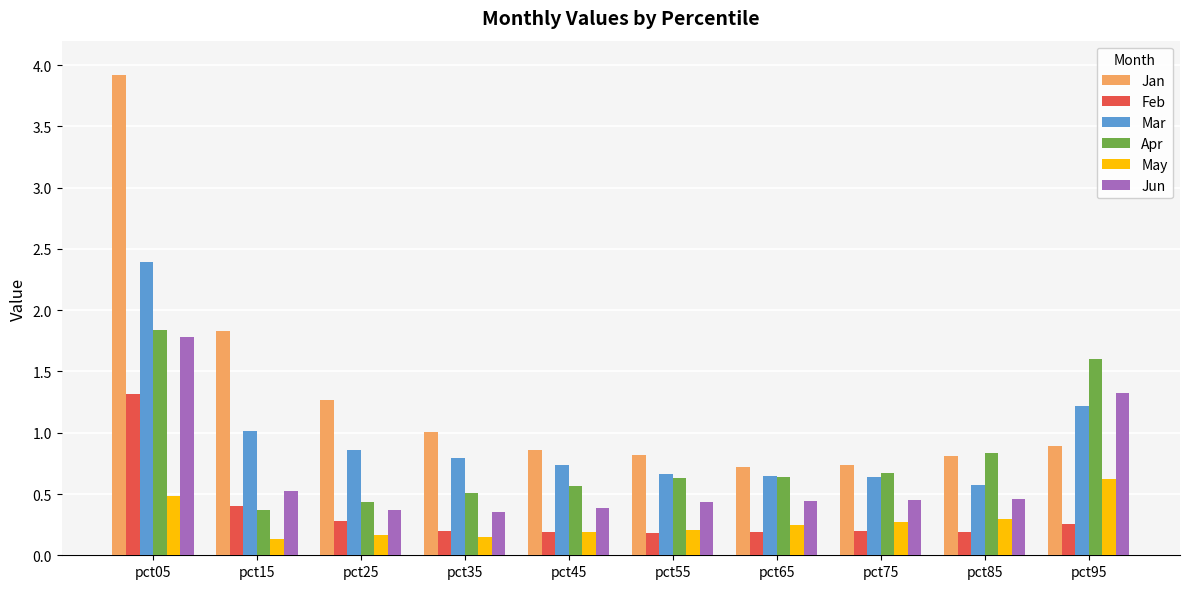

Which series has the largest range (max minus min)?

Jan